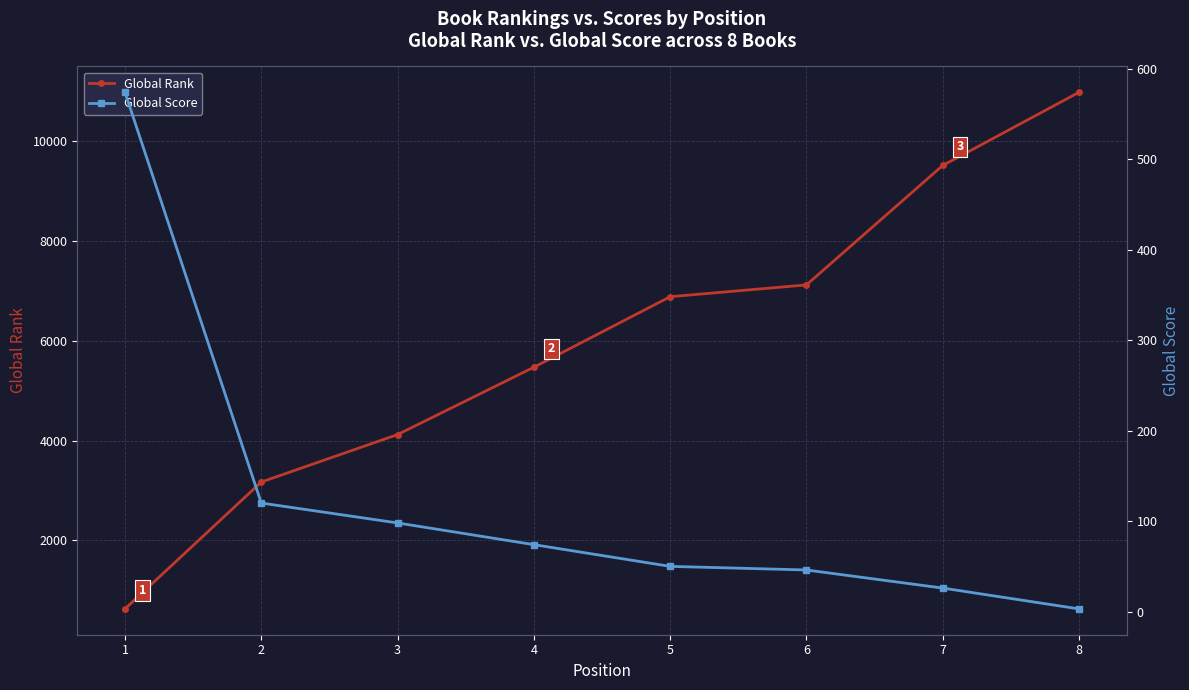

List the labels in order of Global Score value, largest first.

1, 2, 3, 4, 5, 6, 7, 8